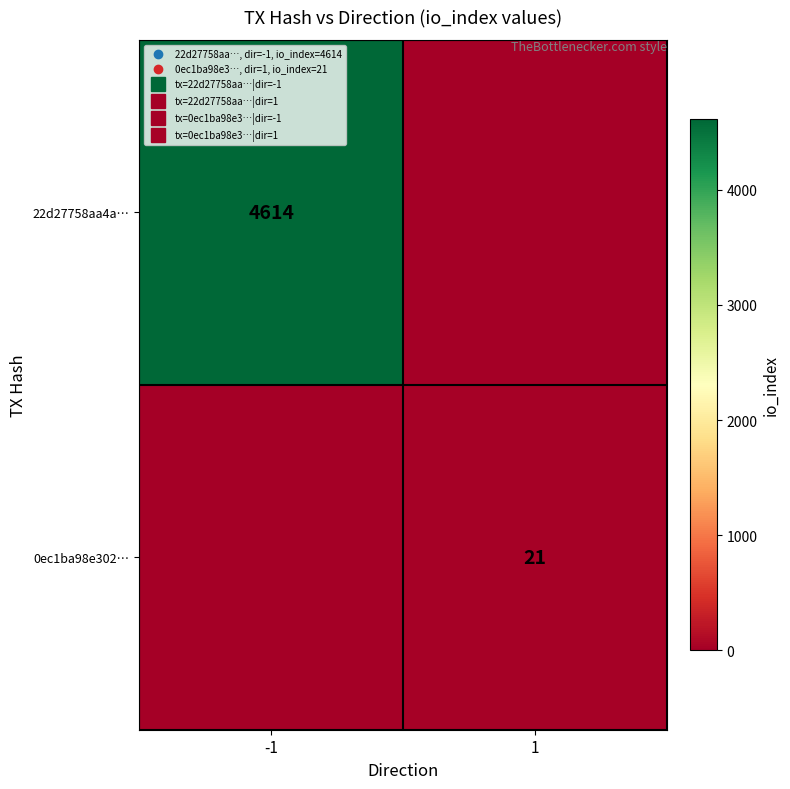

Between -1 and 1, which series saw the biggest shift?

22d27758aa4a…